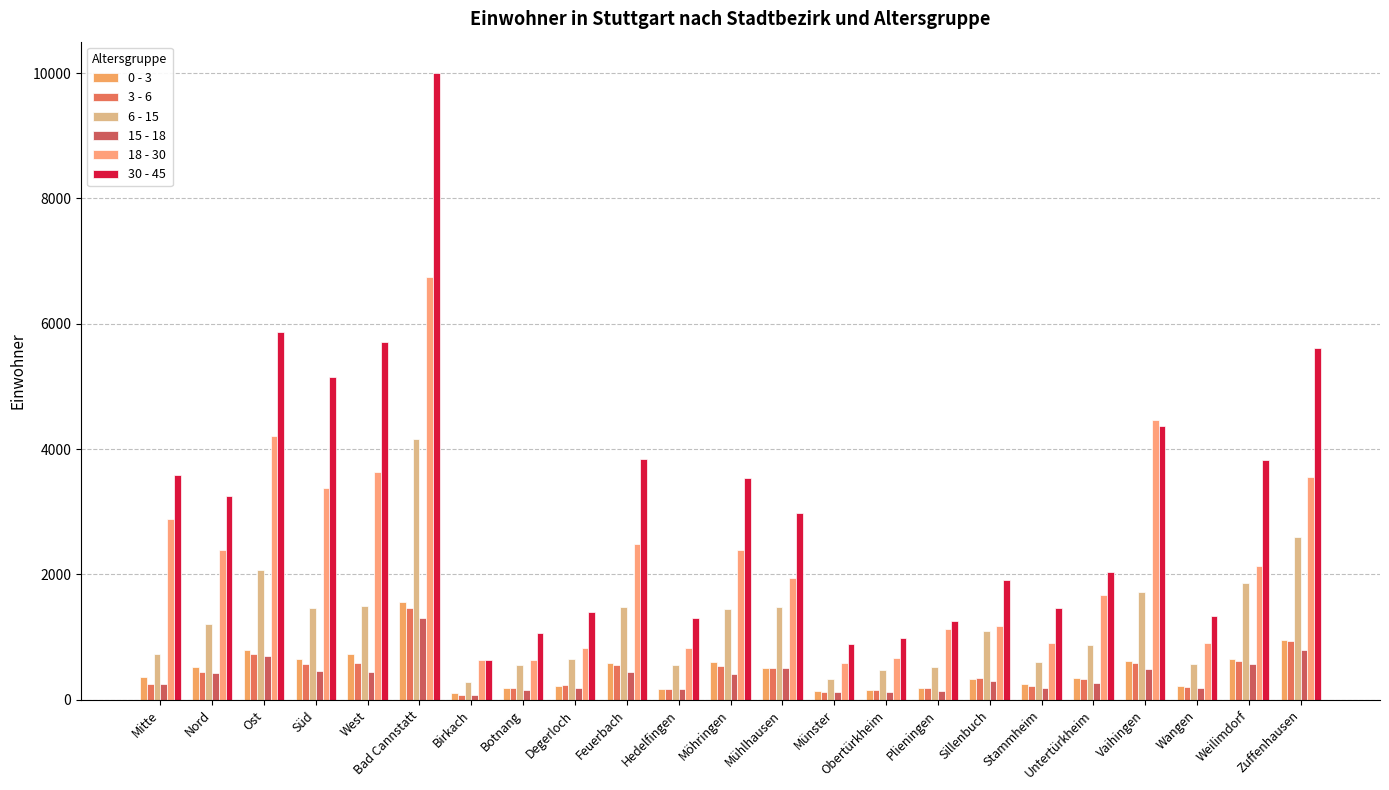

Rank the categories by 3 - 6 value from lowest to highest.

Birkach, Münster, Obertürkheim, Hedelfingen, Plieningen, Botnang, Wangen, Stammheim, Degerloch, Mitte, Untertürkheim, Sillenbuch, Nord, Mühlhausen, Möhringen, Feuerbach, Süd, West, Vaihingen, Weilimdorf, Ost, Zuffenhausen, Bad Cannstatt